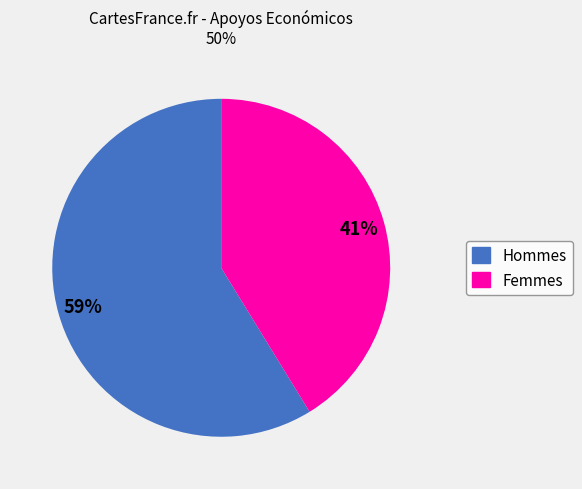

Is there a majority slice in this chart?

Yes